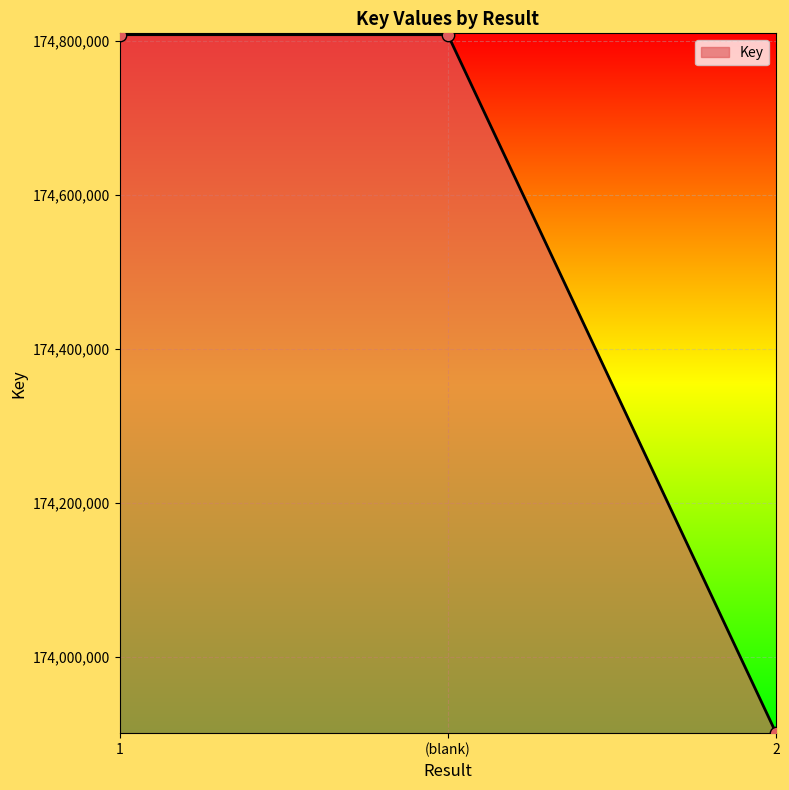

Approximately how many times larger is the value at 2 compared to 1?

1.0